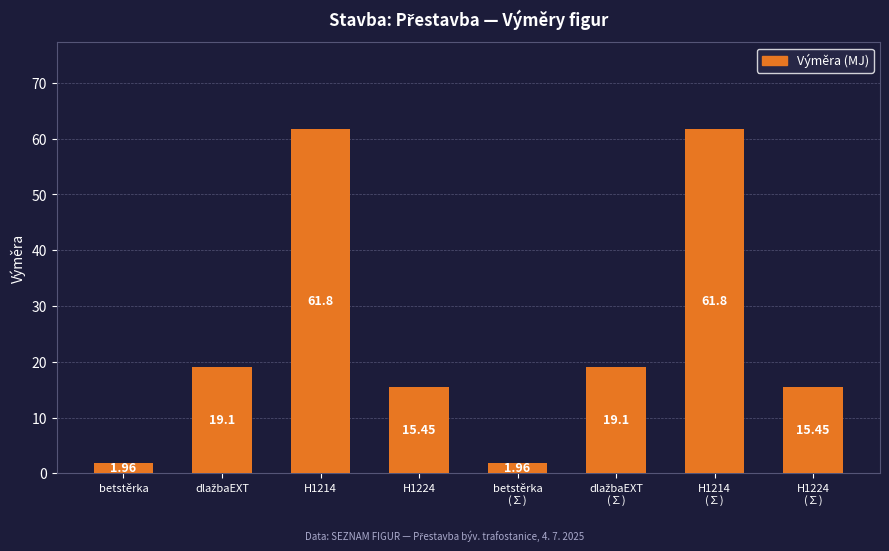

What is the difference between the maximum and minimum values?

59.8